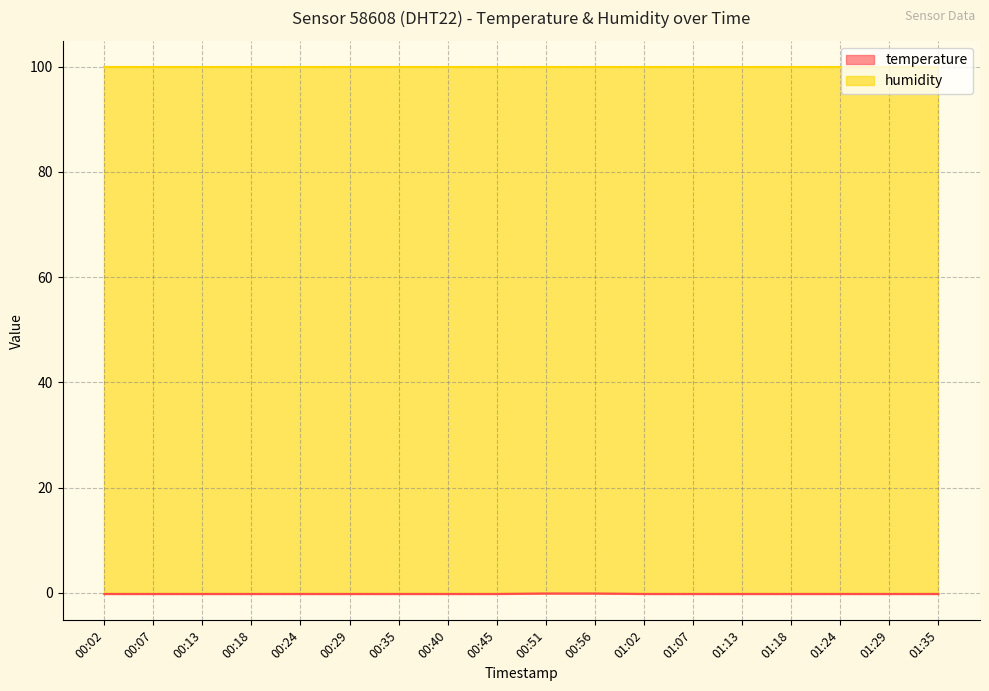

Count the number of categories in the chart.

18